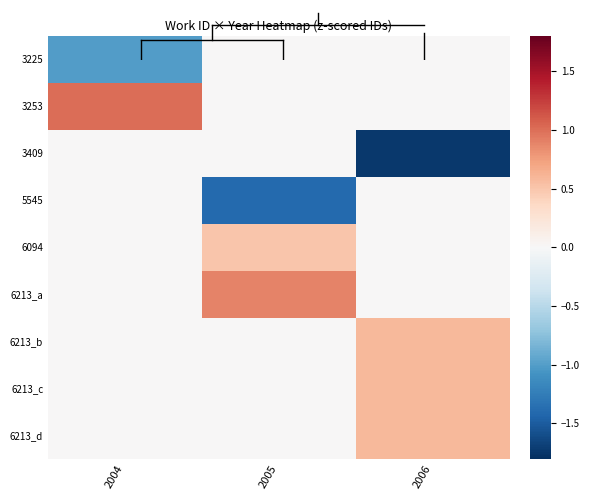

Reading left to right, list all the values displayed in this chart.

3225: 2004=-1.0	2005=0.0	2006=0.0
3253: 2004=1.0	2005=0.0	2006=0.0
3409: 2004=0.0	2005=0.0	2006=-1.7
5545: 2004=0.0	2005=-1.4	2006=0.0
6094: 2004=0.0	2005=0.5	2006=0.0
6213_a: 2004=0.0	2005=0.9	2006=0.0
6213_b: 2004=0.0	2005=0.0	2006=0.6
6213_c: 2004=0.0	2005=0.0	2006=0.6
6213_d: 2004=0.0	2005=0.0	2006=0.6